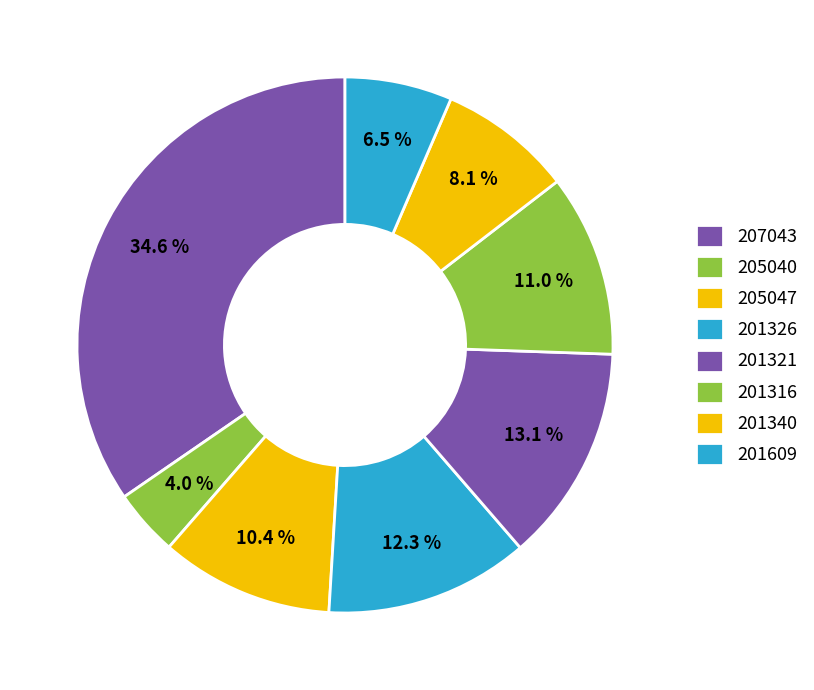

Is there any slice that represents more than half of the pie?

No